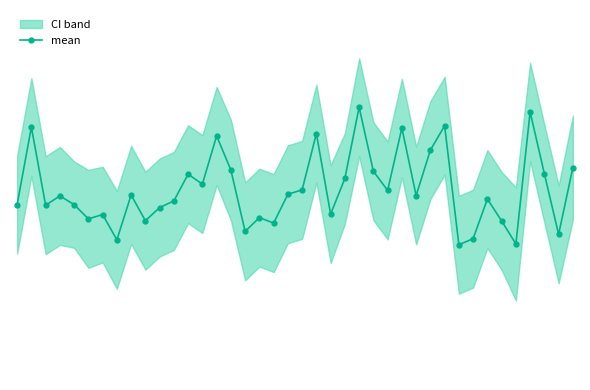

How many data points does each series have?

40